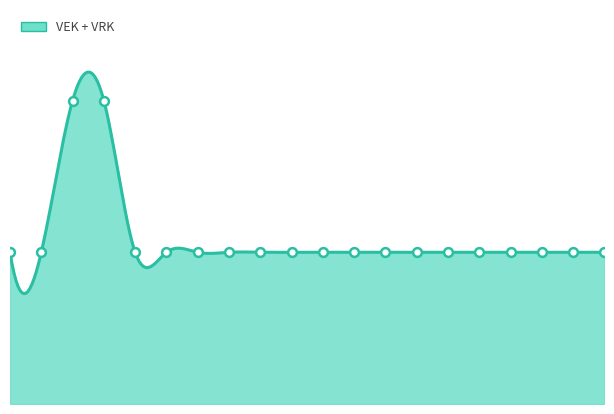

What is the total value across all series at 2022 1ste aanpassing - goedgekeurd?

37